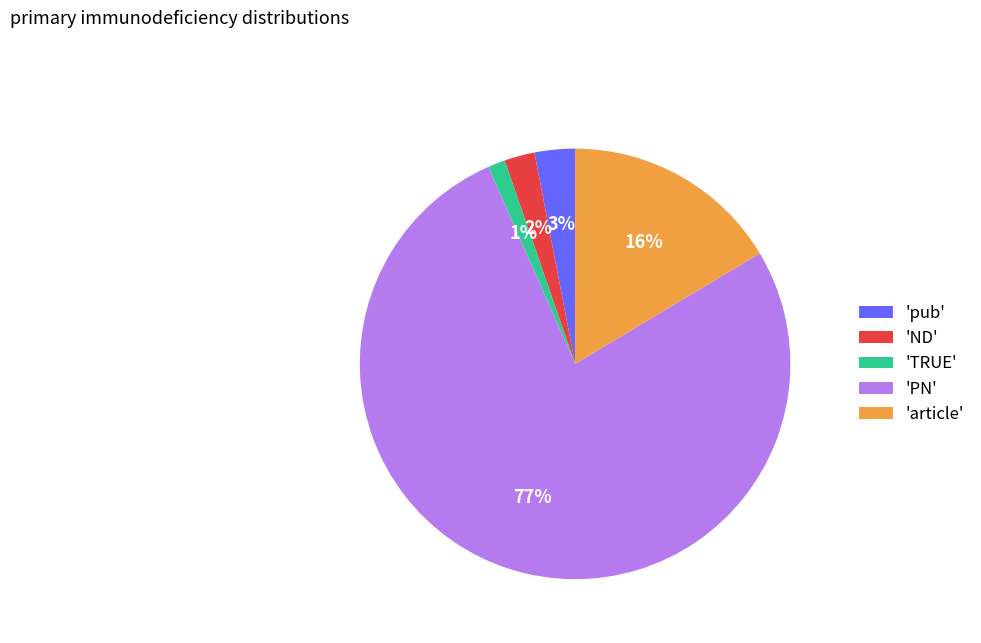

To the nearest percent, what percentage of the pie is 'ND'?

2%